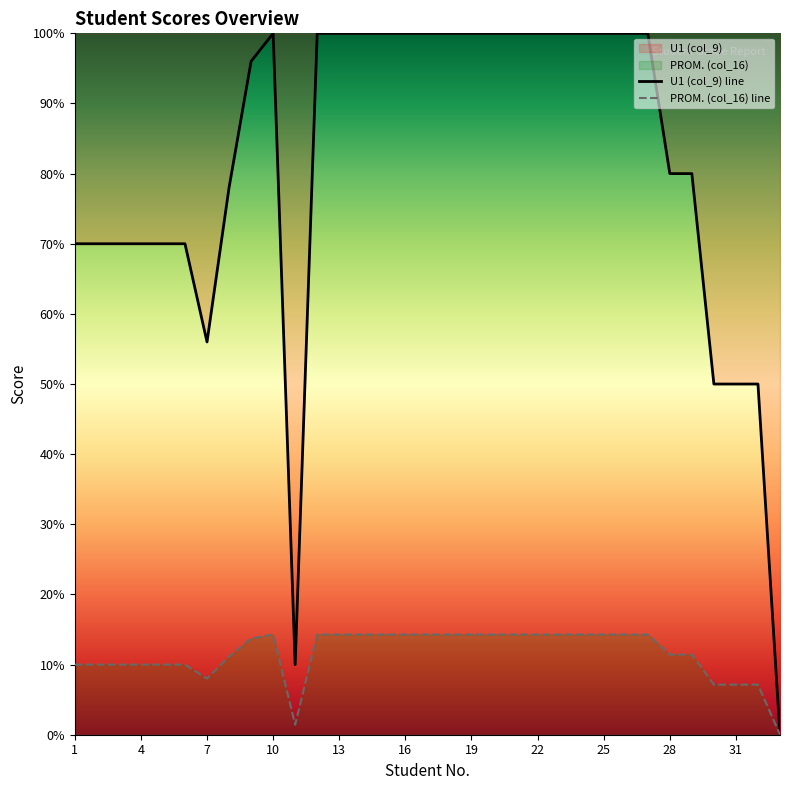

List the series in order of their peak value, lowest first.

PROM. (col_16) line, U1 (col_9) line